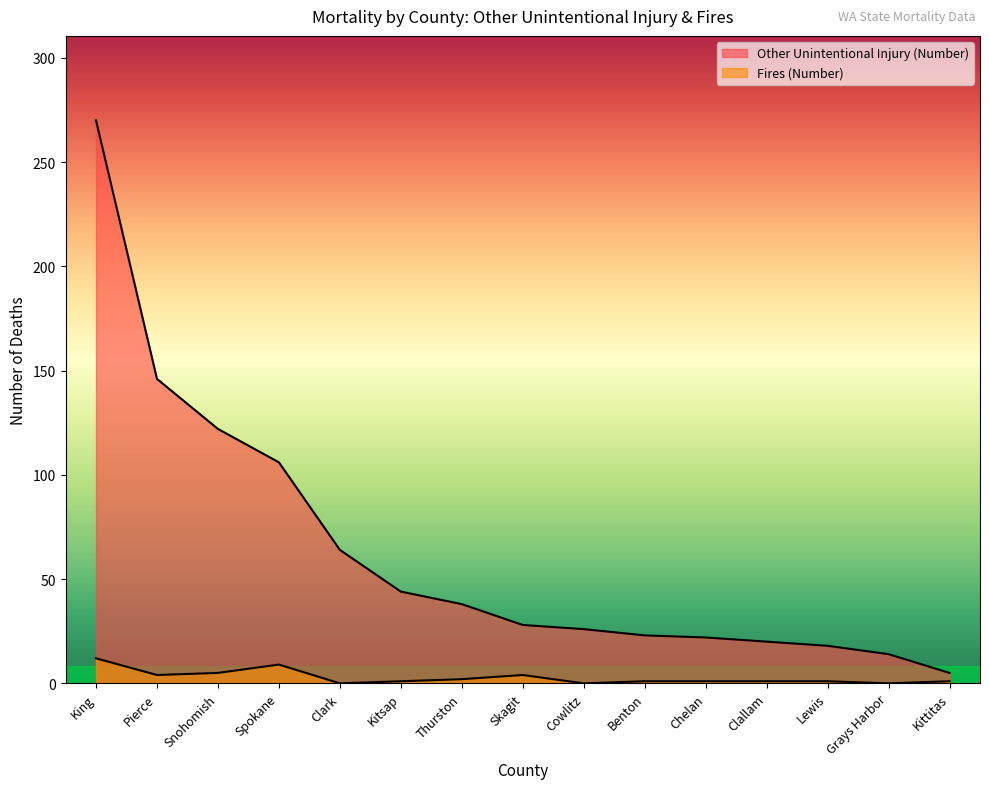

At which category does the chart reach its peak across all series?

King